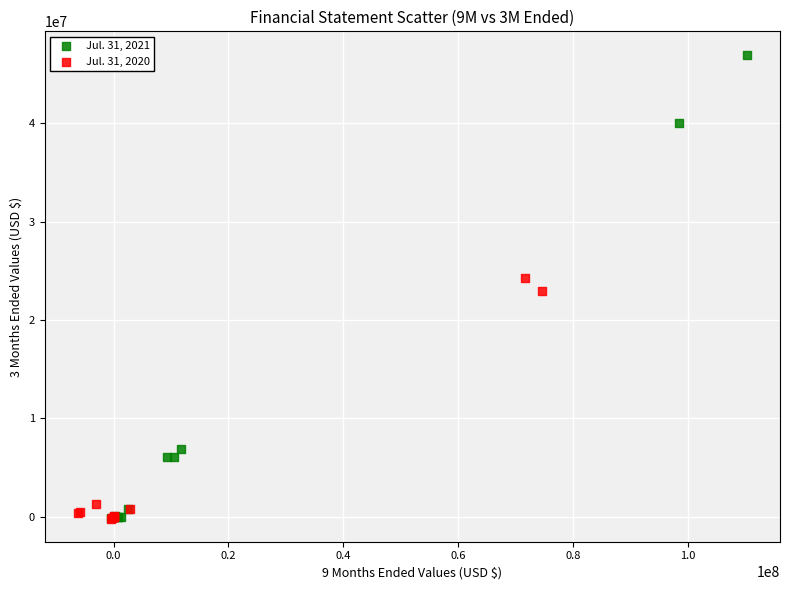

Which series contains the highest Y value?

Jul. 31, 2021